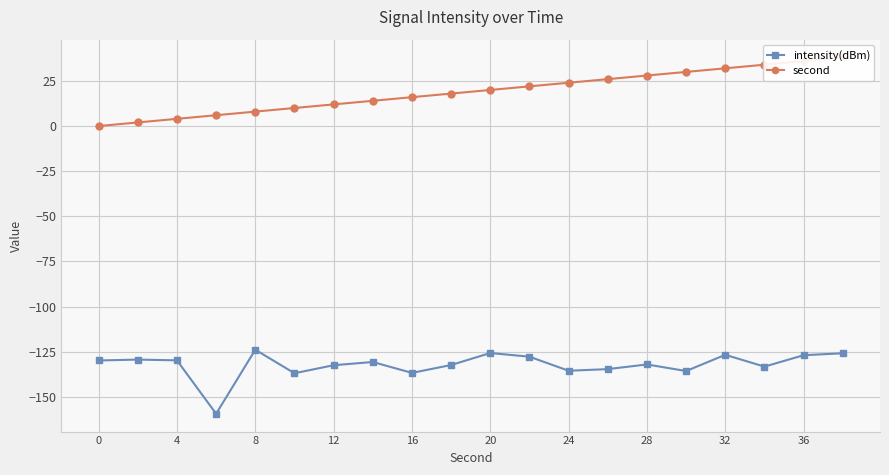

Reading left to right, list all the values displayed in this chart.

intensity(dBm): -129.9	-129.4	-129.8	-159.4	-124.0	-137.0	-132.5	-130.7	-136.8	-132.4	-125.8	-127.8	-135.6	-134.7	-132.1	-135.8	-126.8	-133.3	-127.0	-125.9
second: 0.0	2.0	4.0	6.0	8.0	10.0	12.0	14.0	16.0	18.0	20.0	22.0	24.0	26.0	28.0	30.0	32.0	34.0	36.0	38.0